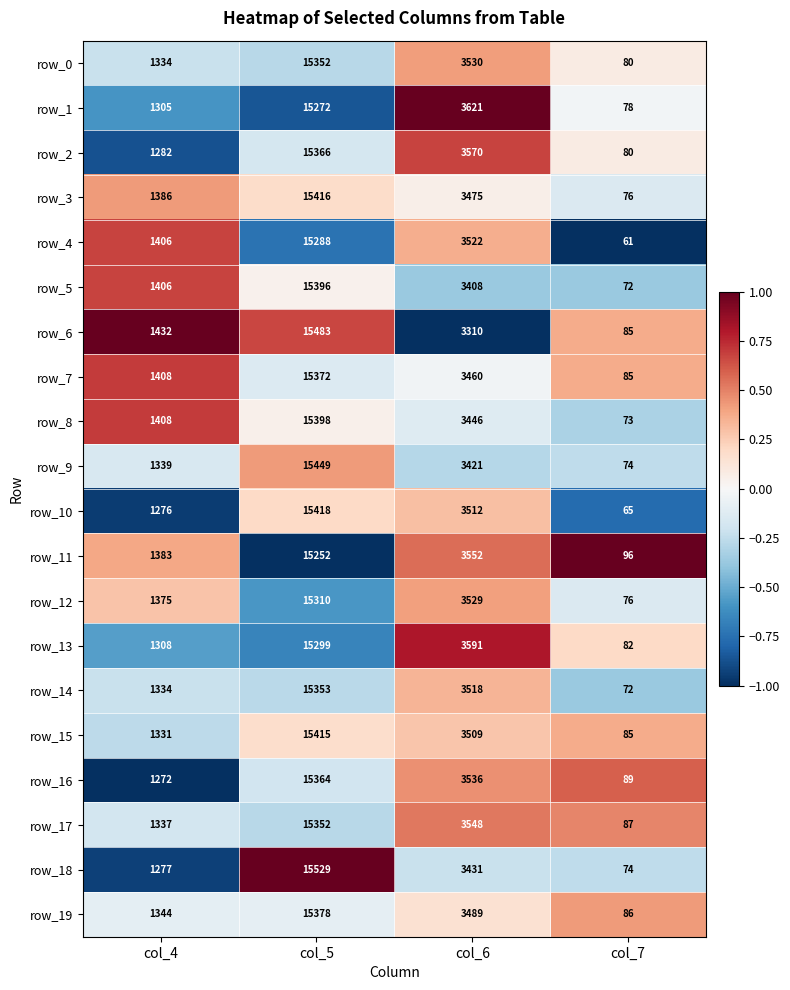

Is it true that row_14 equals -0.7 at col_7?

False